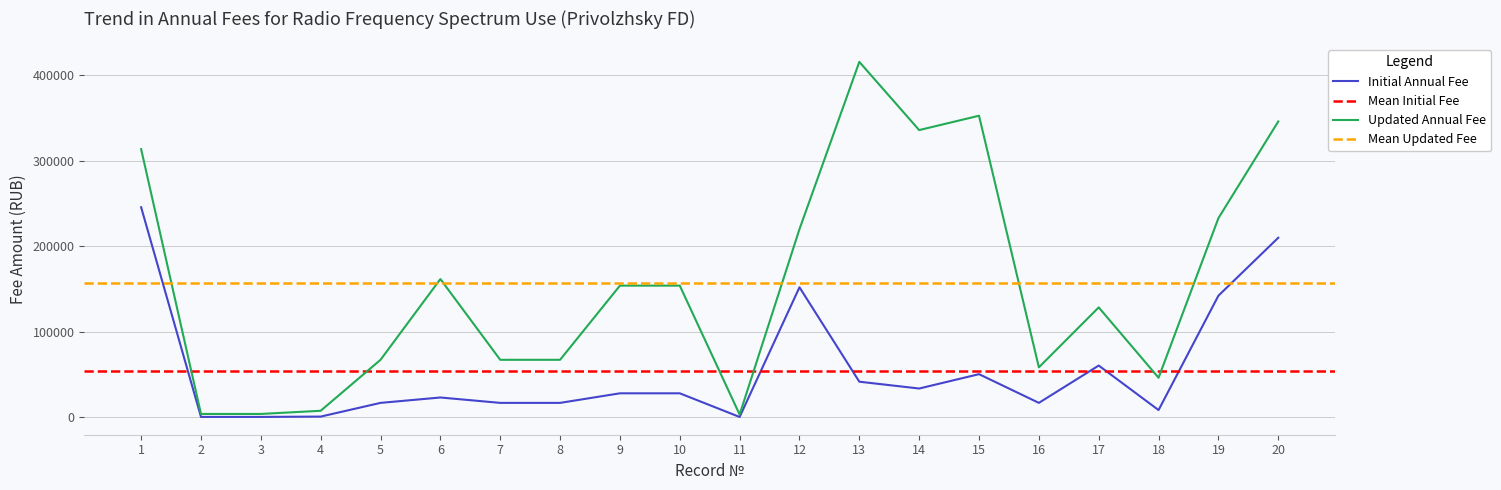

The Updated Annual Fee series shows 136787 at 14. True or false?

False